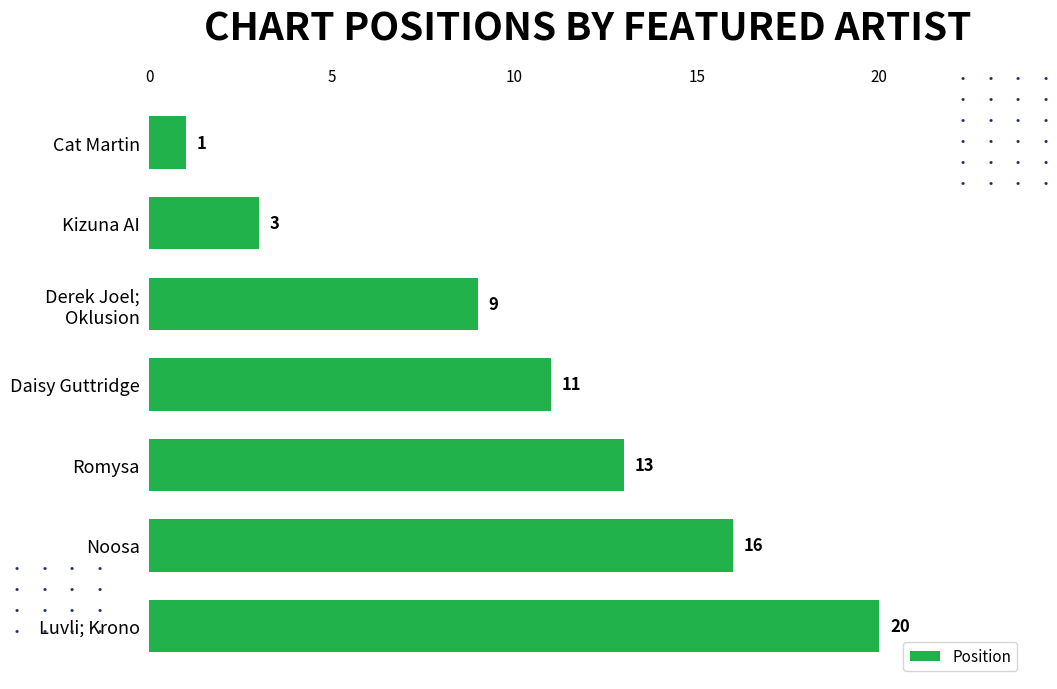

Rank the categories by value from lowest to highest.

Cat Martin, Kizuna AI, Derek Joel;
Oklusion, Daisy Guttridge, Romysa, Noosa, Luvli; Krono